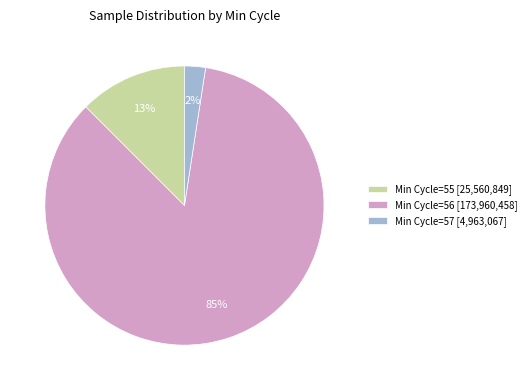

Count the number of slices in the pie.

3